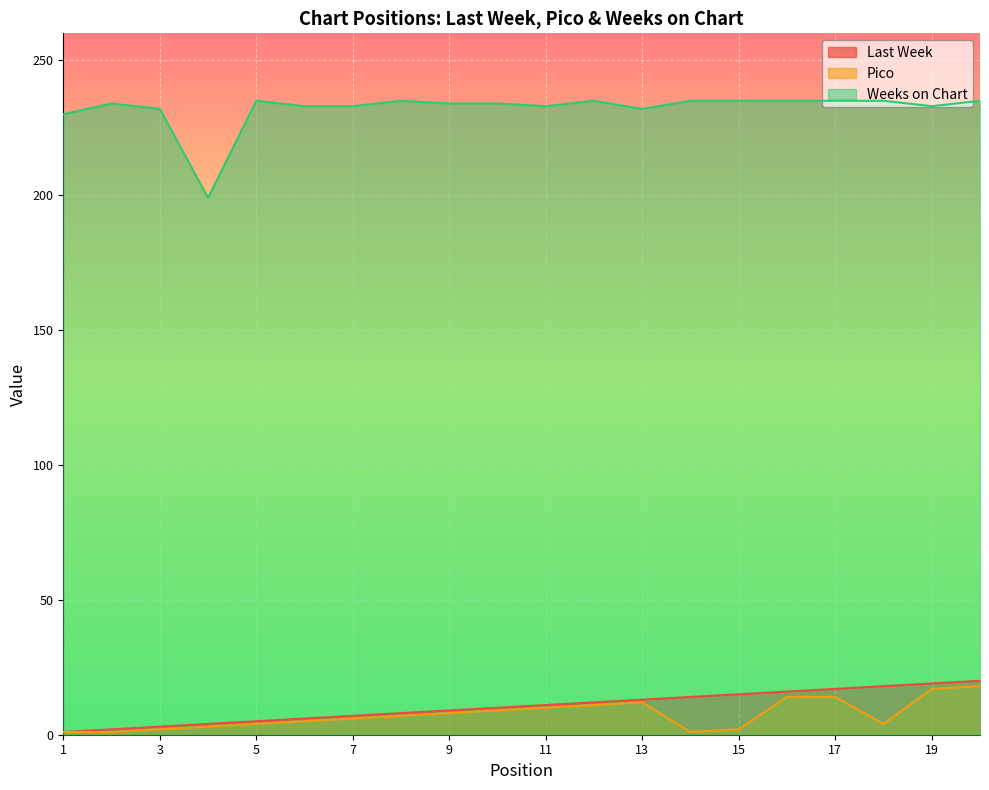

Which series has the largest total across all categories?

Weeks on Chart